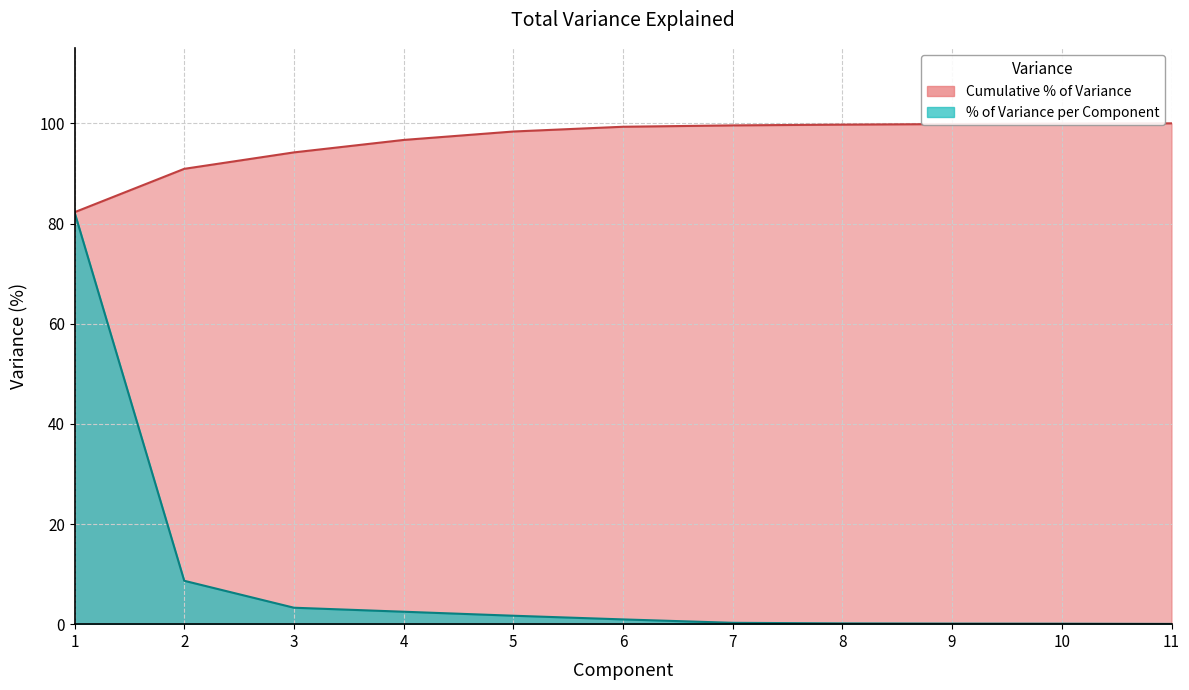

Rank the series by their maximum value, from highest to lowest.

Cumulative %, % of Variance